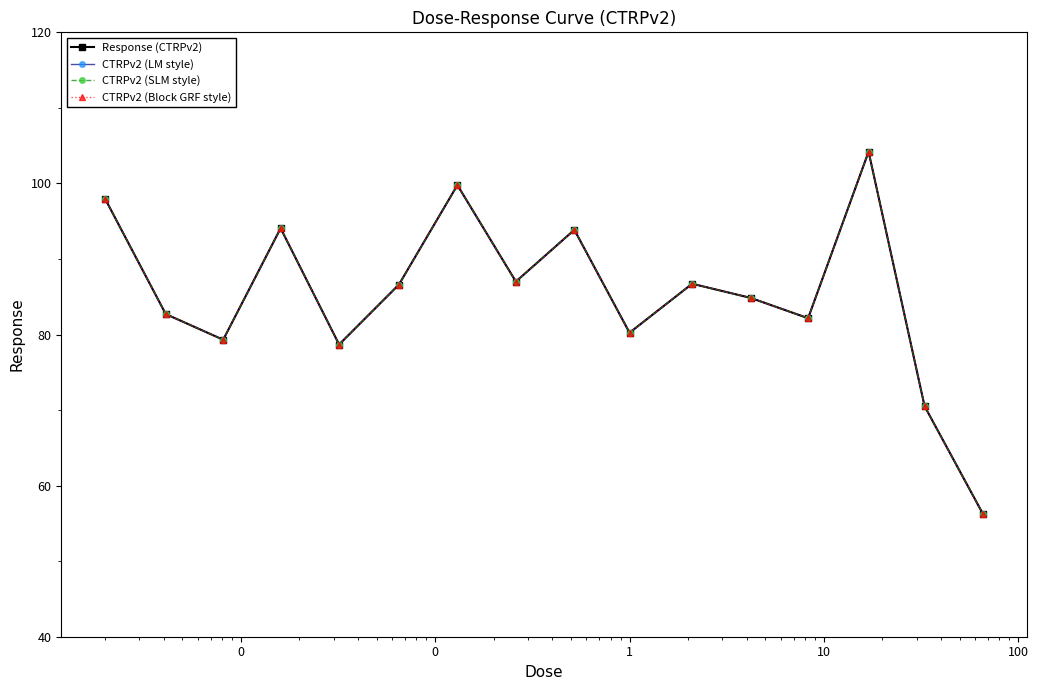

Does the chart have visible grid lines?

No